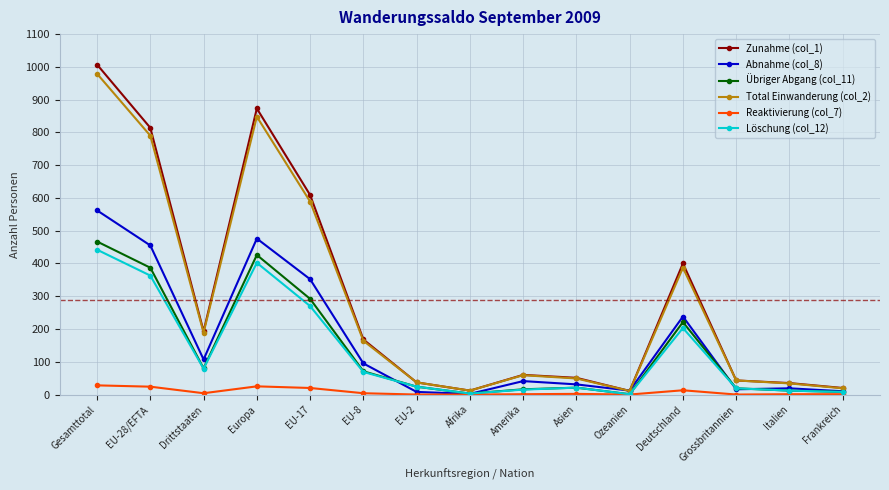

At which category does Total Einwanderung (col_2) reach its first local peak?

Europa